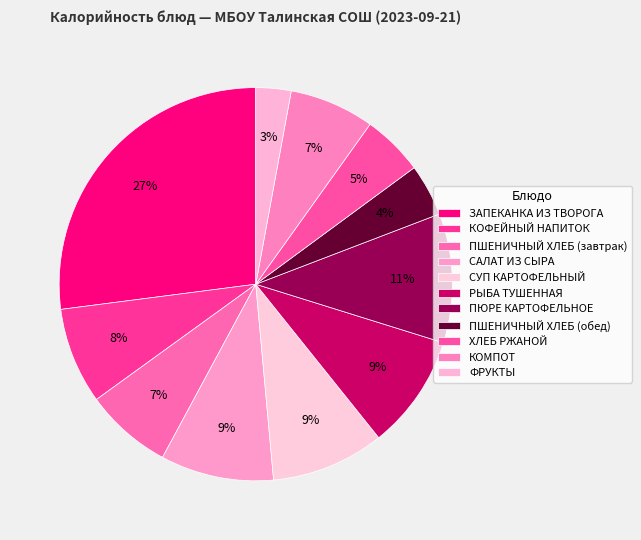

How many slices are in this pie chart?

11